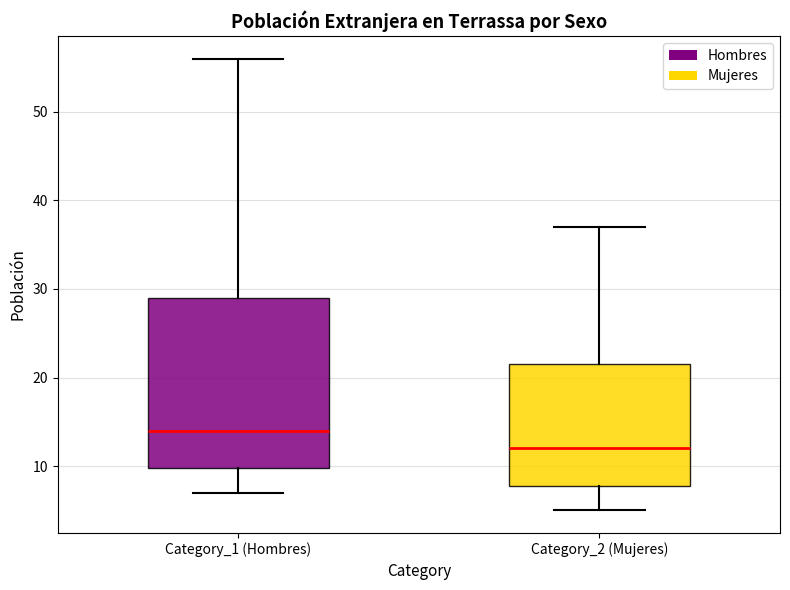

Which box has the lowest median line?

Category_2 (Mujeres)